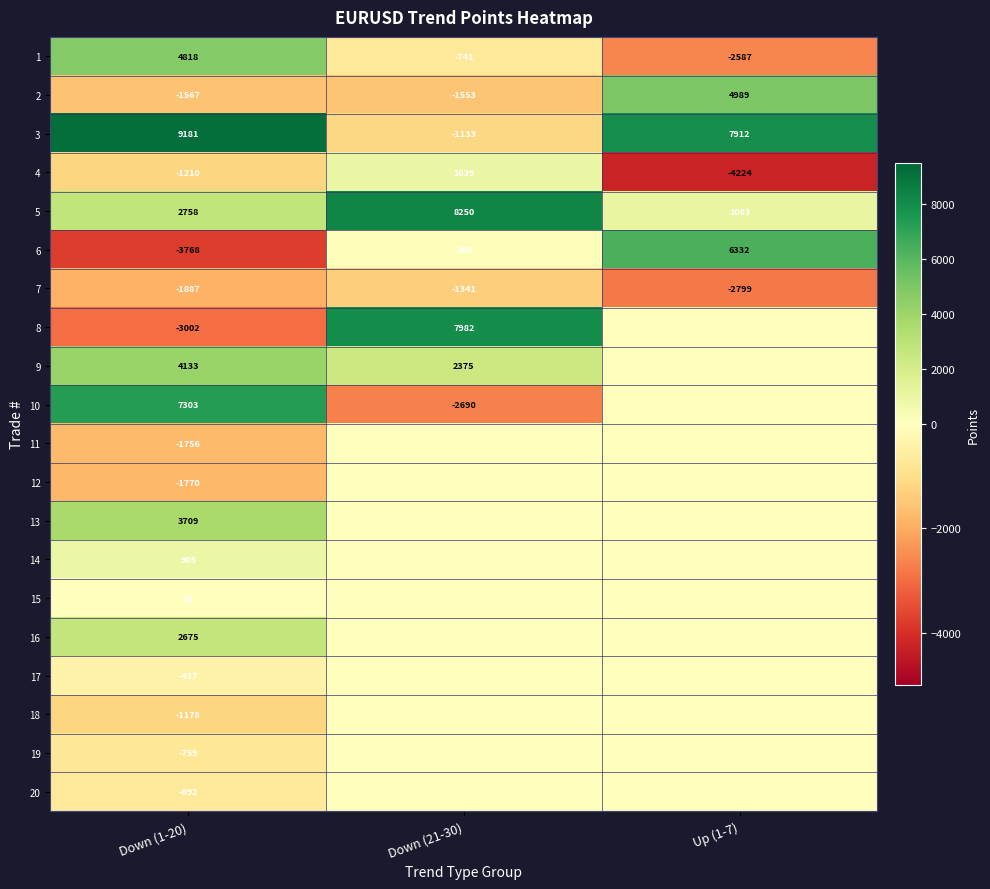

True or false: 2 has a value of -977 at Down (1-20).

False